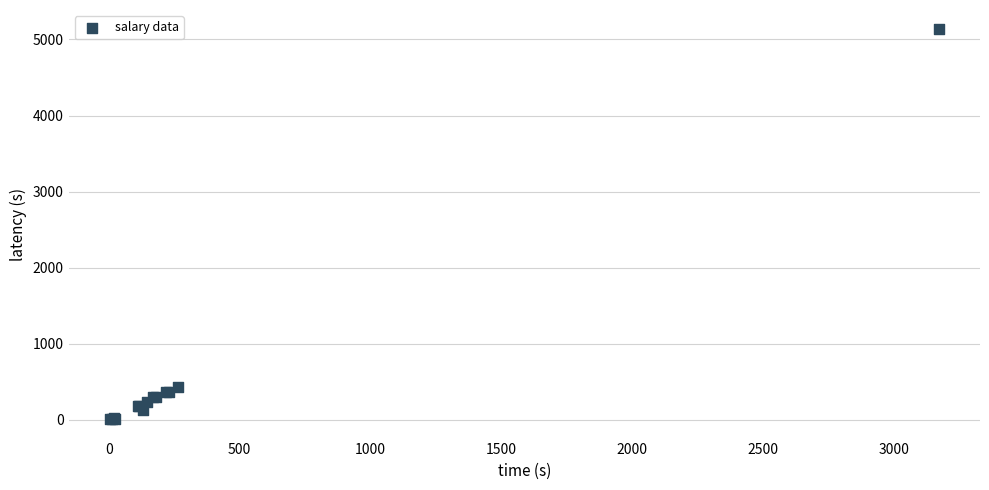

What Y value in the scatter plot is closest to 2570?

427.6